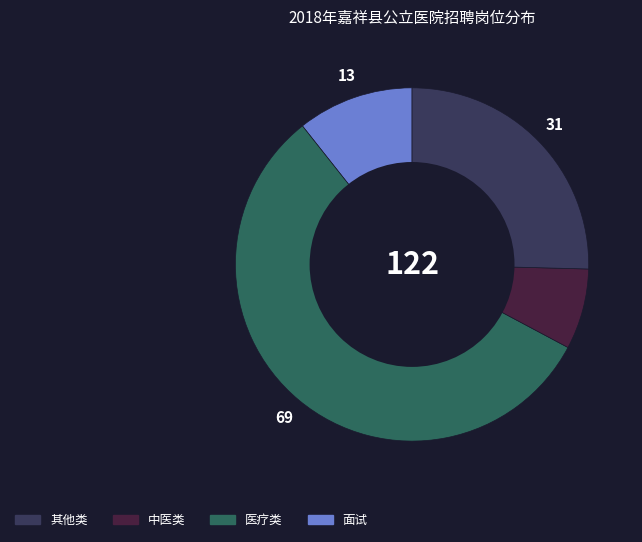

Is there any slice that represents more than half of the pie?

Yes